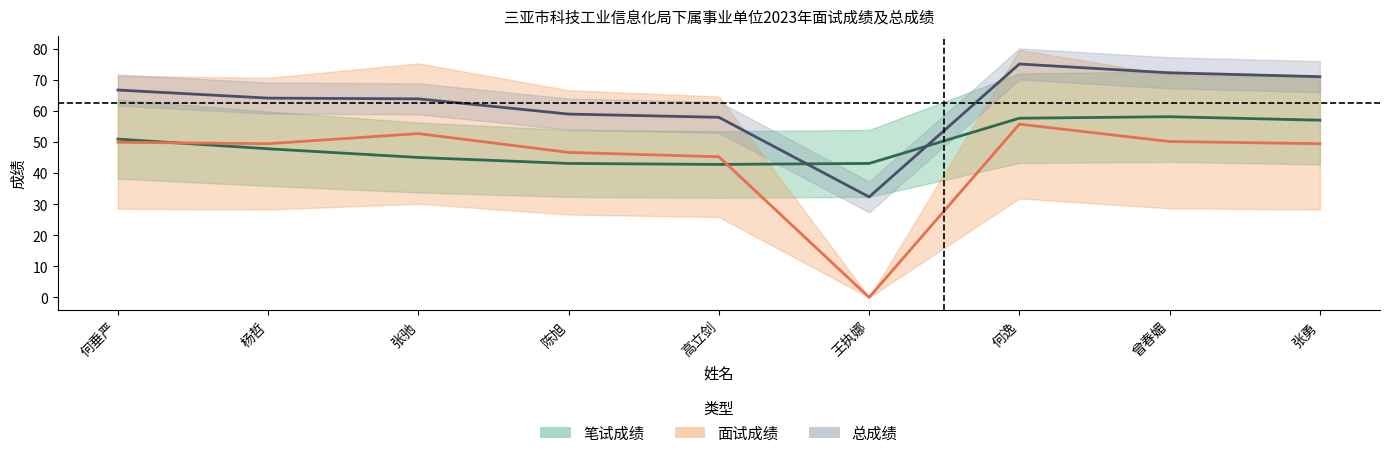

Reading right to left, what are all the values shown in this chart?

笔试成绩均线: 张勇=57.0	曾春媚=58.2	何逸=57.7	王执娜=43.1	高立剑=42.8	陈旭=43.1	张驰=45.0	杨哲=47.8	何垂严=51.0
面试成绩均线: 张勇=49.5	曾春媚=50.2	何逸=55.8	王执娜=0.0	高立剑=45.3	陈旭=46.7	张驰=52.7	杨哲=49.5	何垂严=49.9
总成绩: 张勇=71.0	曾春媚=72.3	何逸=75.1	王执娜=32.3	高立剑=58.0	陈旭=59.0	张驰=63.9	杨哲=64.2	何垂严=66.8